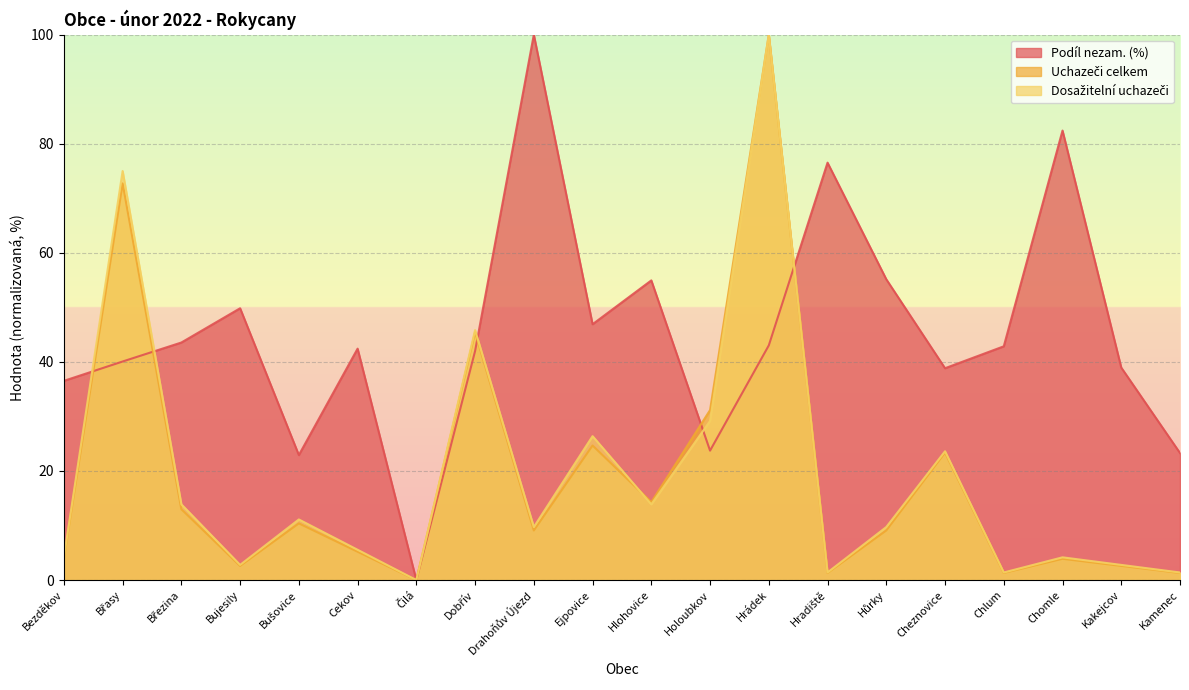

Reading left to right, transcribe all the data shown in this chart.

Podíl nezam. (%): 36.5	40.1	43.6	49.8	22.9	42.4	0.0	42.0	100.0	46.9	54.9	23.7	43.0	76.5	55.1	38.8	42.9	82.4	39.0	23.3
Uchazeči celkem: 3.9	72.7	13.0	2.6	10.4	5.2	0.0	45.5	9.1	24.7	14.3	31.2	100.0	1.3	9.1	23.4	1.3	3.9	2.6	1.3
Dosažitelní uchazeči: 4.2	75.0	13.9	2.8	11.1	5.6	0.0	45.8	9.7	26.4	13.9	29.2	100.0	1.4	9.7	23.6	1.4	4.2	2.8	1.4